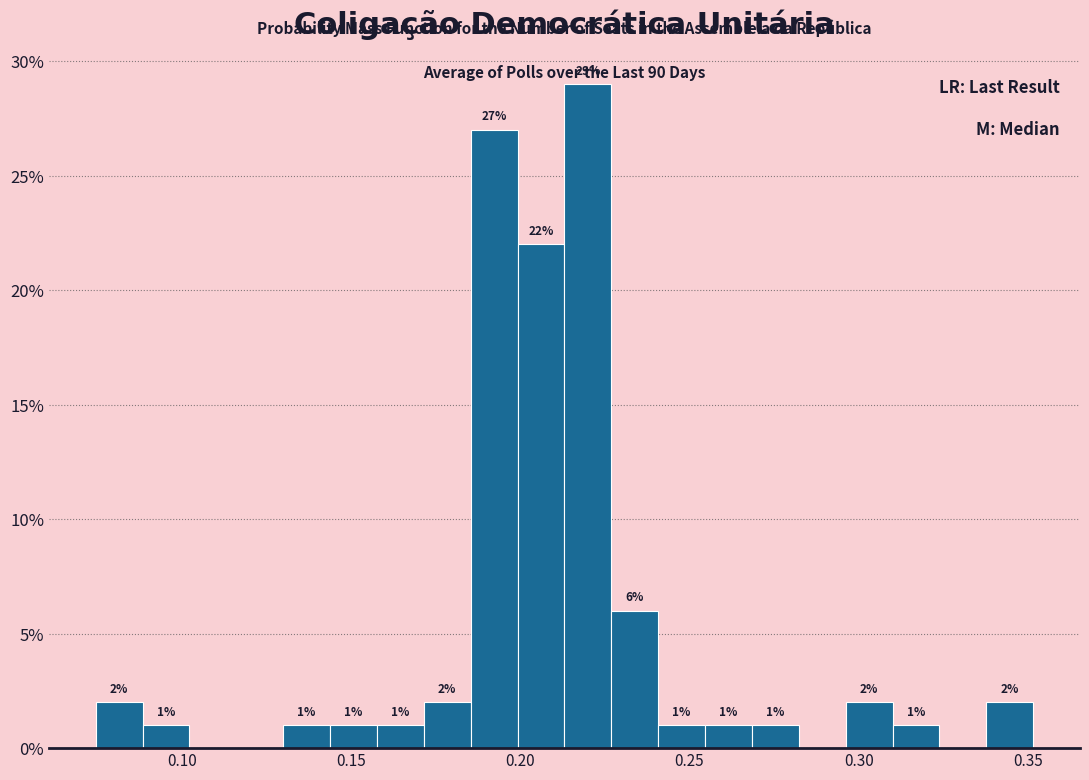

Read against the x-axis, roughly where is the centre of the tallest bar?

0.220